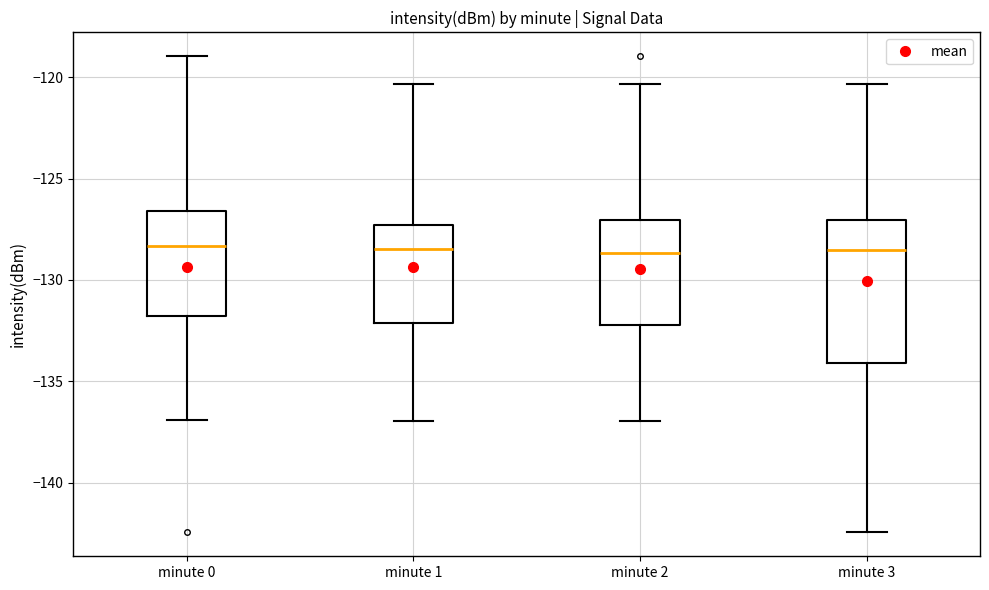

Which box is the tallest, from its lower edge to its upper edge?

minute 3